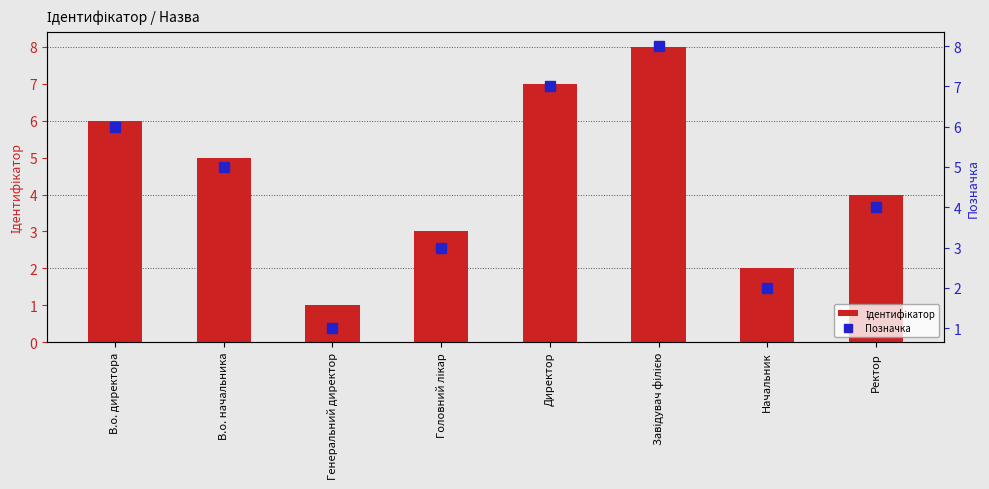

Which series changed the most between В.о. директора and Директор?

Ідентифікатор